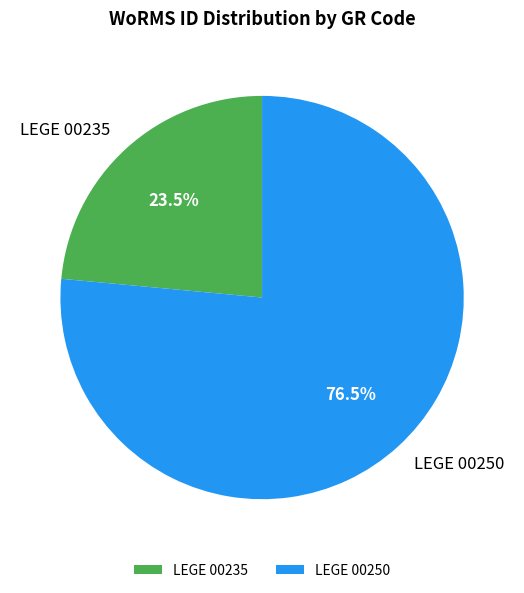

Which category has the smallest portion of the pie?

LEGE 00235